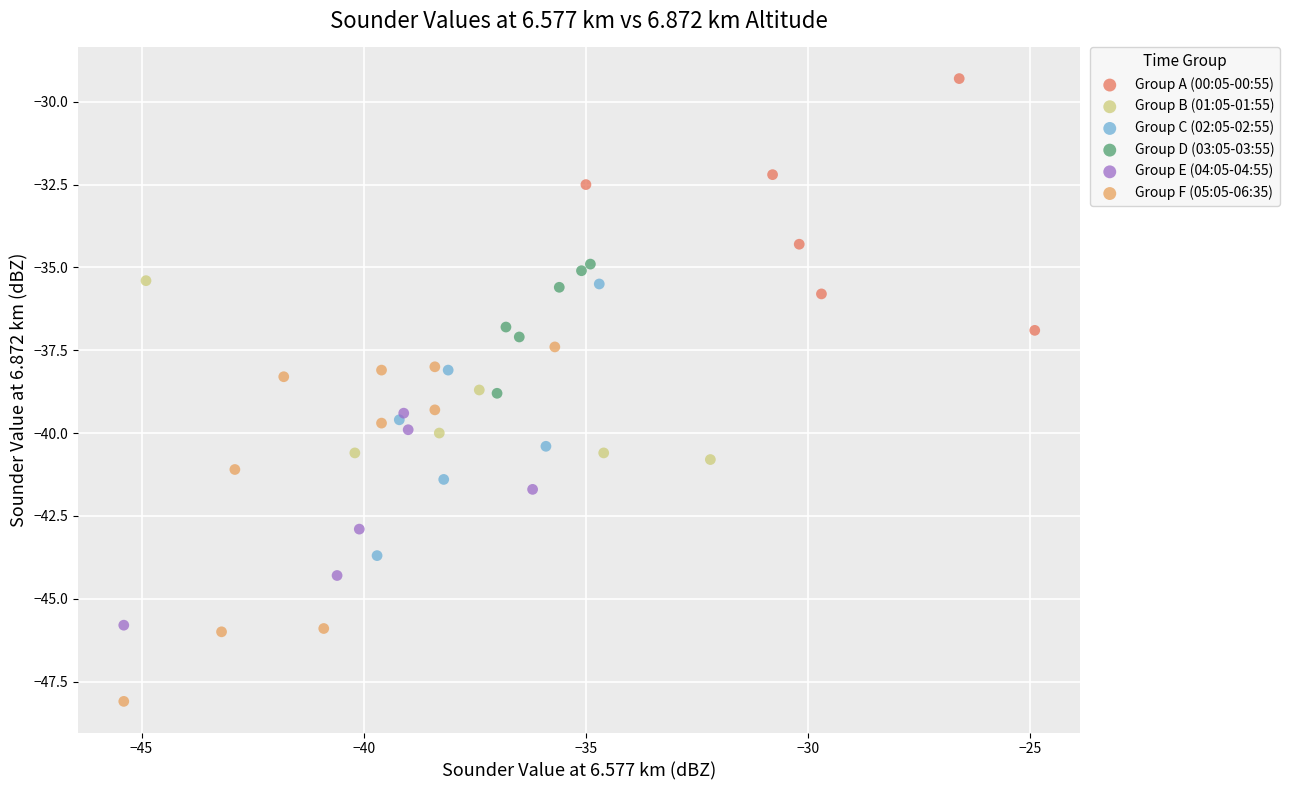

What are all the series names shown in the legend?

Group A (00:05-00:55), Group B (01:05-01:55), Group C (02:05-02:55), Group D (03:05-03:55), Group E (04:05-04:55), Group F (05:05-06:35)